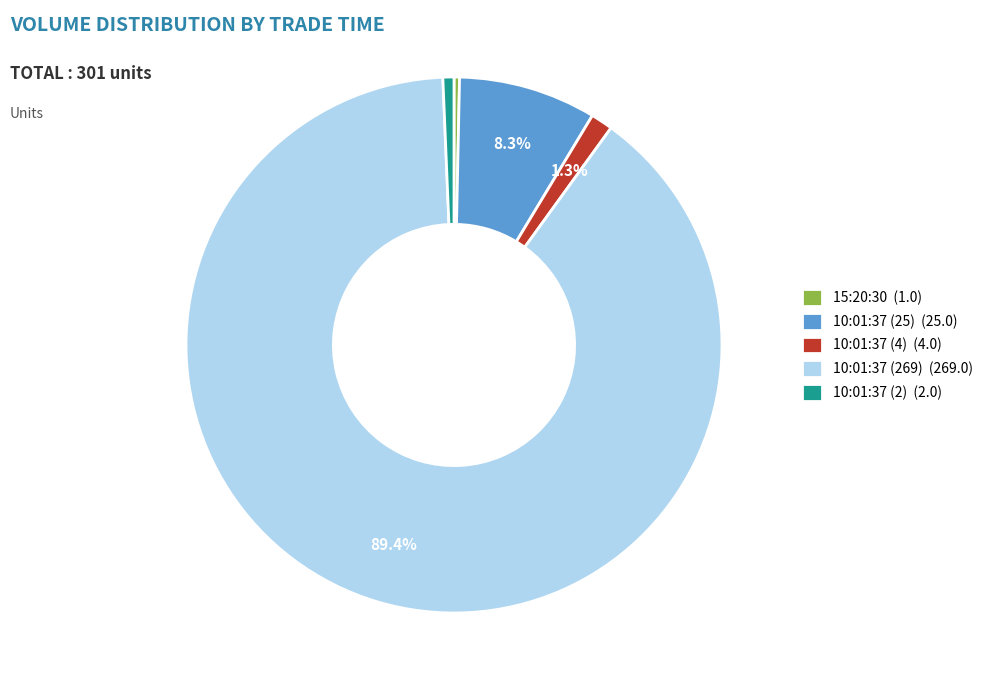

Which slice is the largest?

10:01:37 (269)